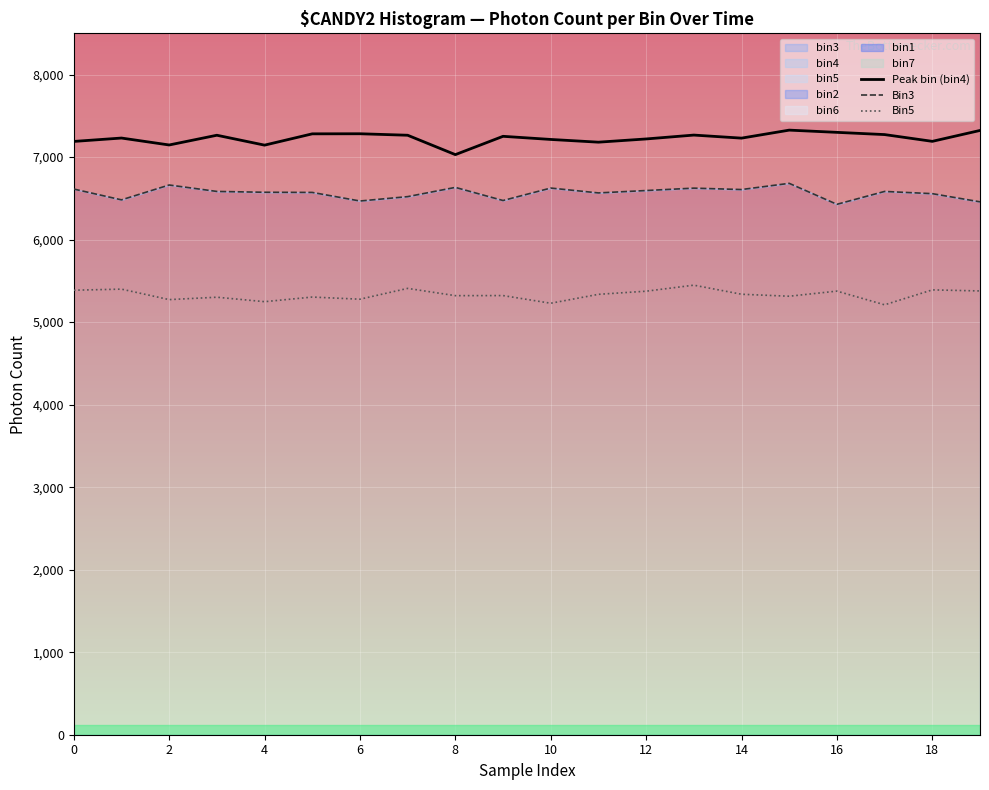

How many interior local valleys does the Bin5 series have?

7